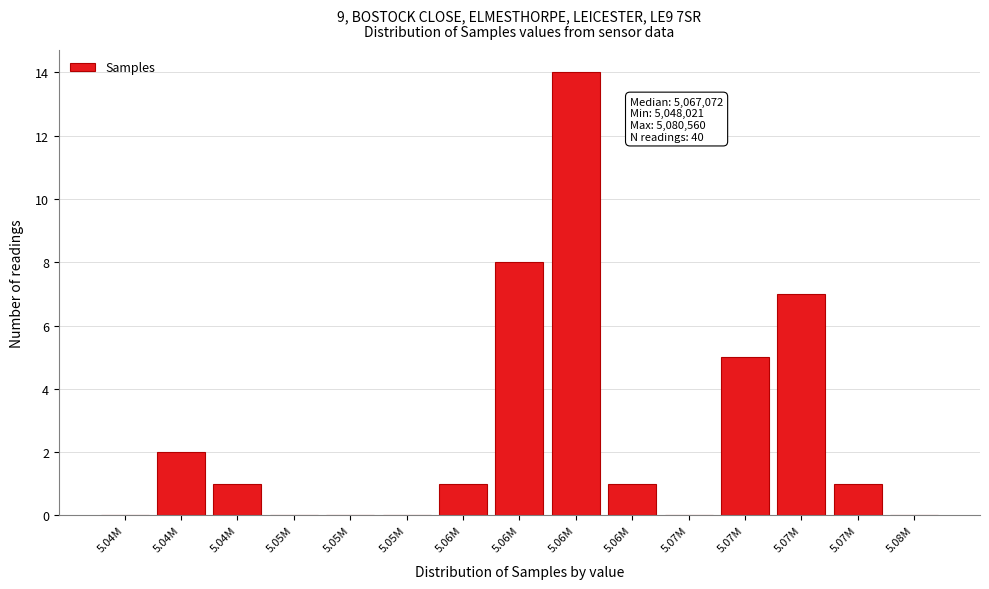

Are the bars horizontal?

No